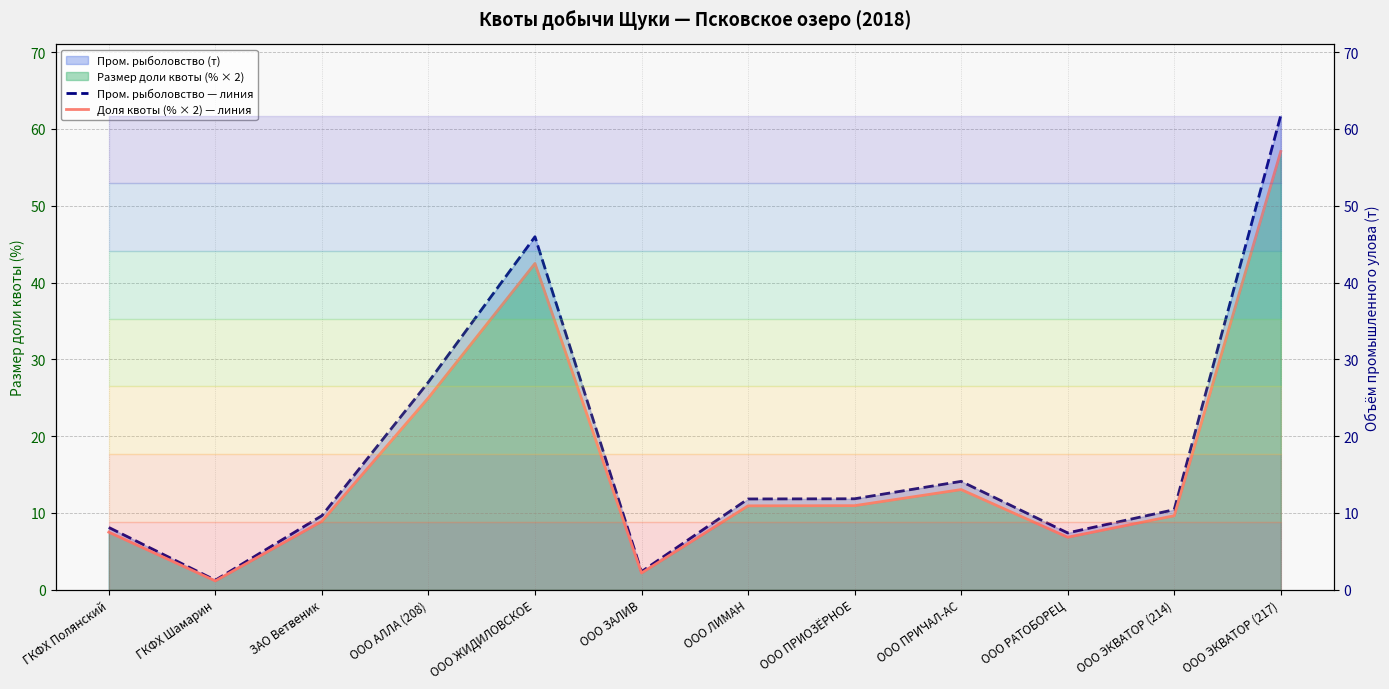

What is the value of the Пром. рыболовство — линия point at the 1st from the left?

8.1